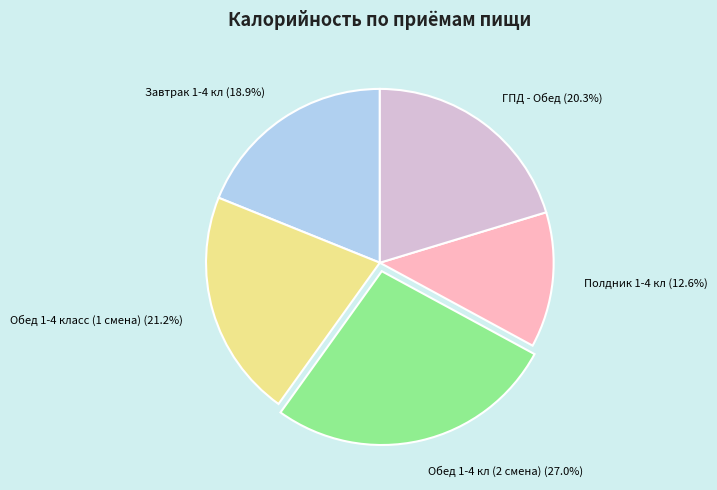

Count the number of slices in the pie.

5